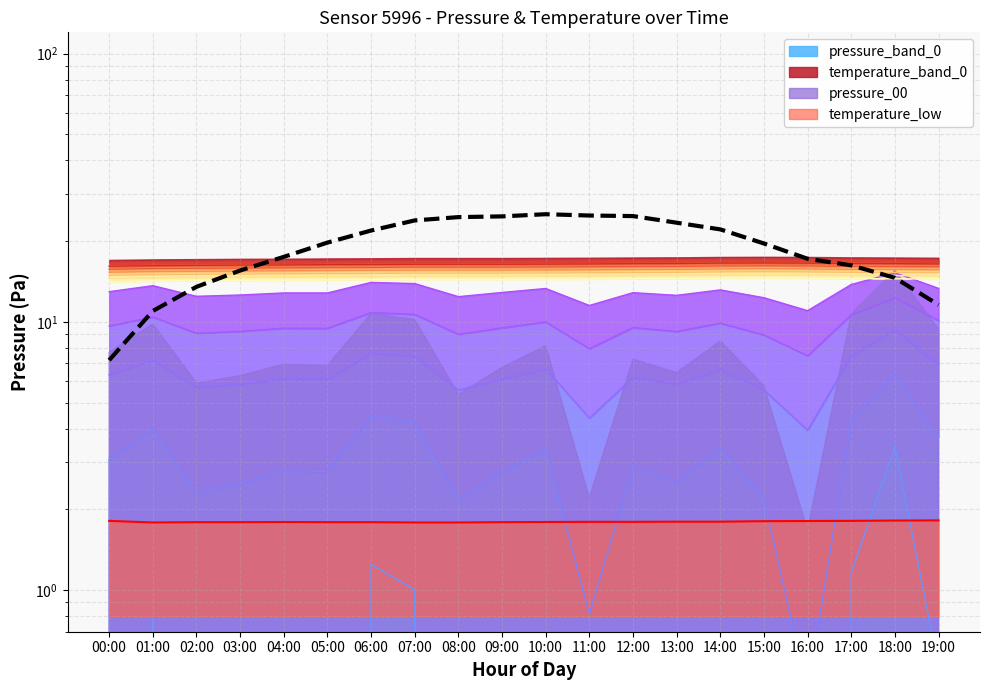

Reading left to right, what are all the values shown in this chart?

7.2	11.0	13.5	15.5	17.5	19.7	21.9	23.9	24.6	24.7	25.2	24.9	24.8	23.4	22.1	19.6	17.2	16.2	14.6	11.6